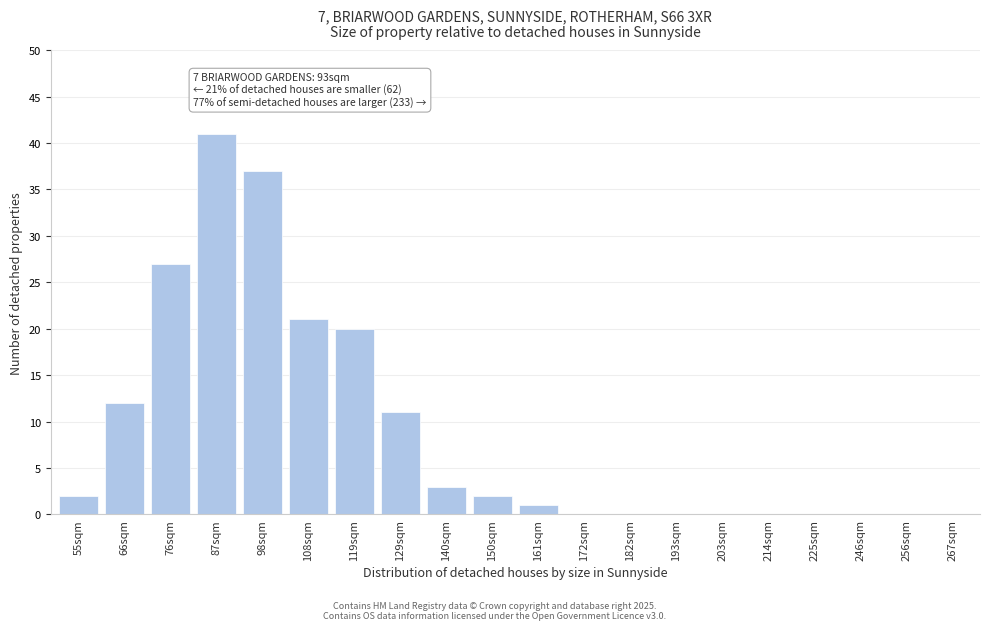

Reading left to right, transcribe all the data shown in this chart.

55sqm=2	66sqm=12	76sqm=27	87sqm=41	98sqm=37	108sqm=21	119sqm=20	129sqm=11	140sqm=3	150sqm=2	161sqm=1	172sqm=0	182sqm=0	193sqm=0	203sqm=0	214sqm=0	225sqm=0	246sqm=0	256sqm=0	267sqm=0